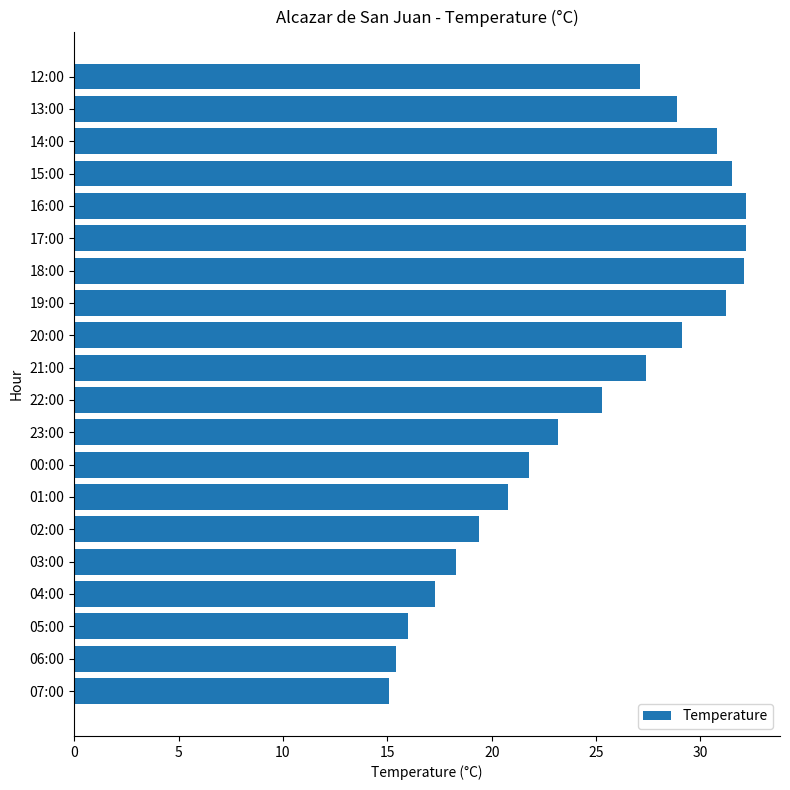

Between 22:00 and 07:00, which is larger?

22:00